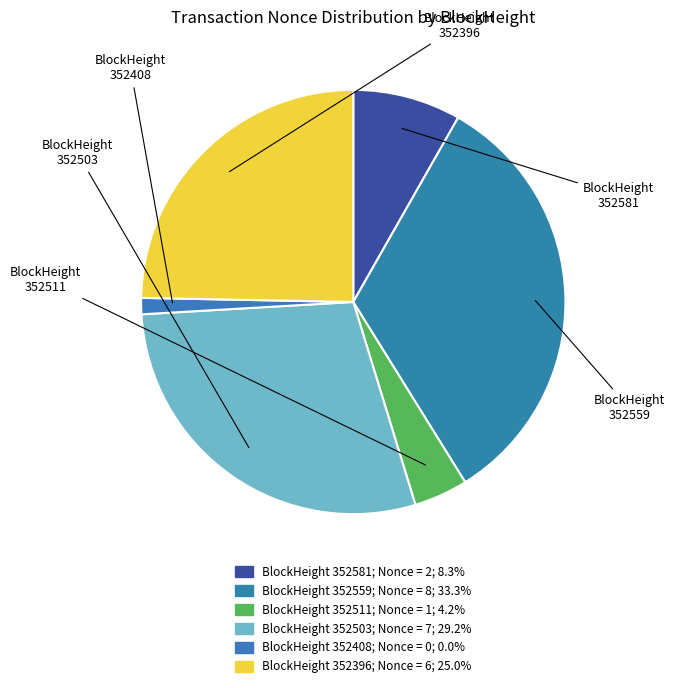

Count the number of slices in the pie.

6